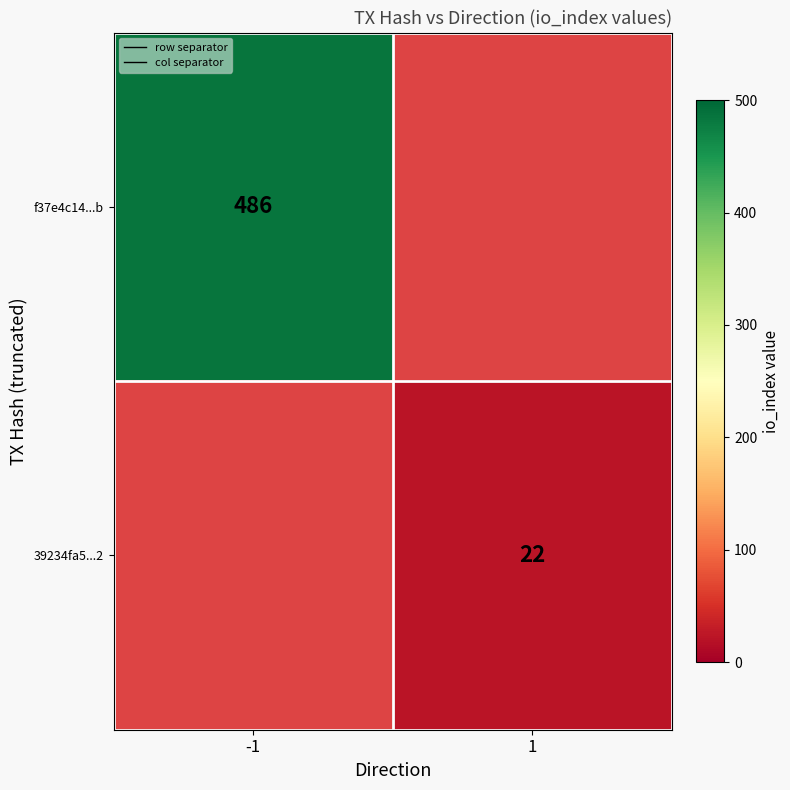

Is it true that col separator equals -0.5 at -1?

False